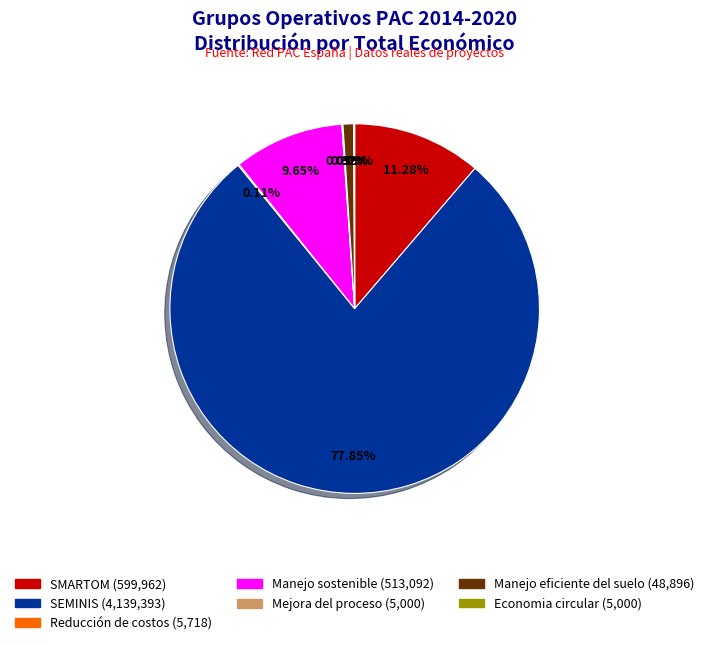

What portion of the pie excludes SMARTOM?

88.7%